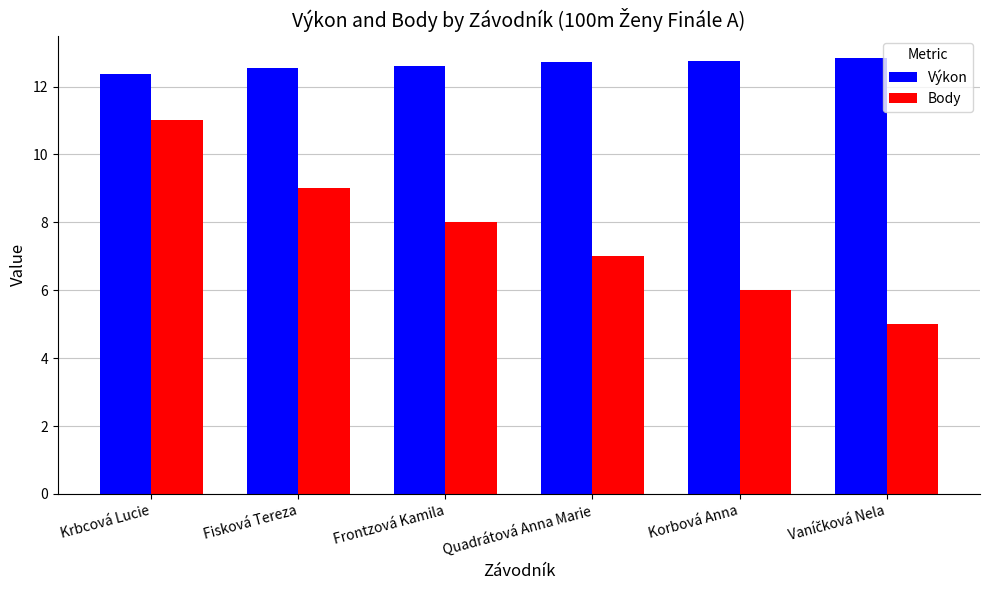

What is the difference between the second highest and minimum values in the Výkon series?

0.4